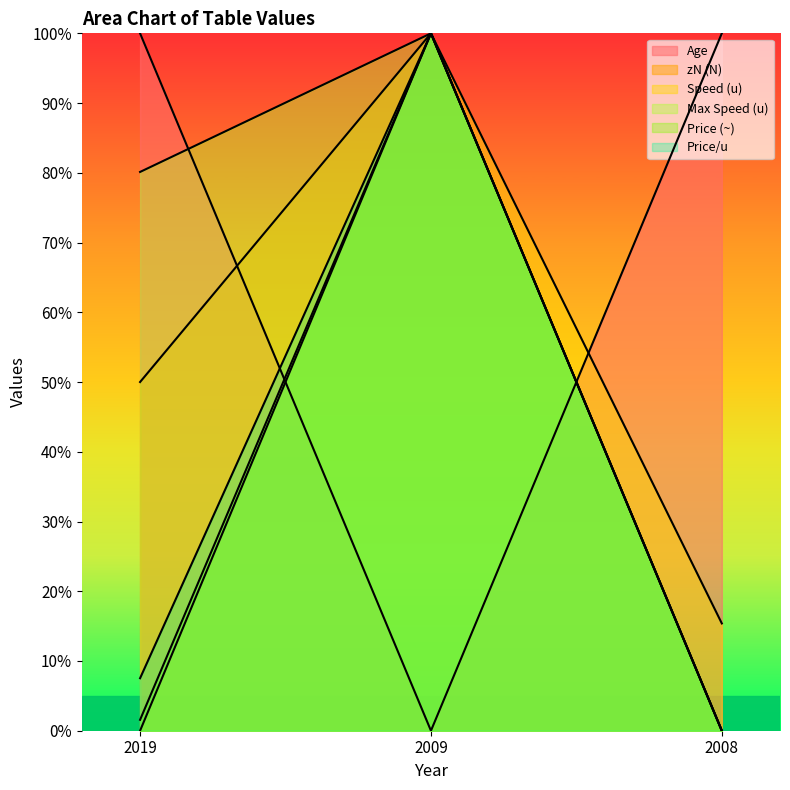

At which category is the sum across all series the highest?

2009